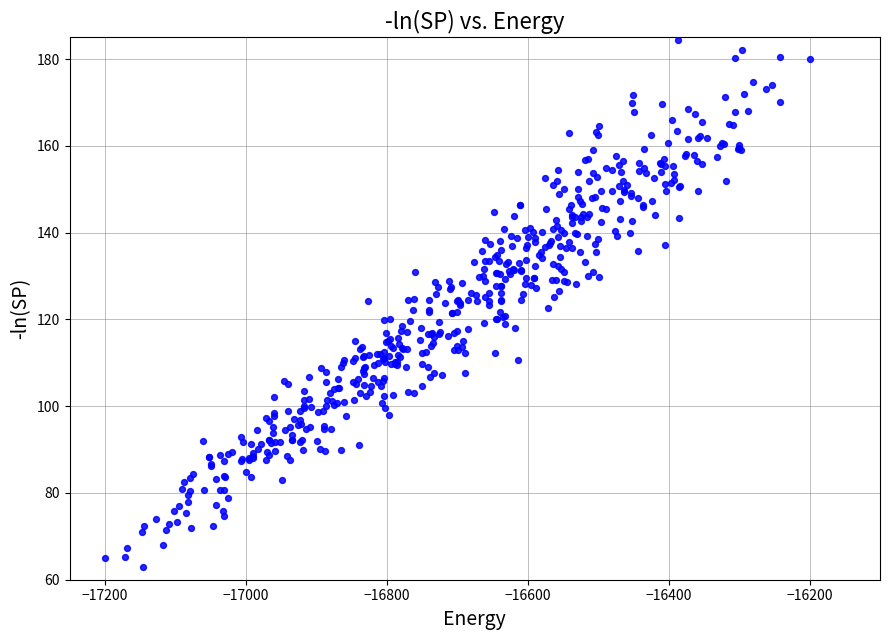

What is the range of X values (max minus min)?

1000.0